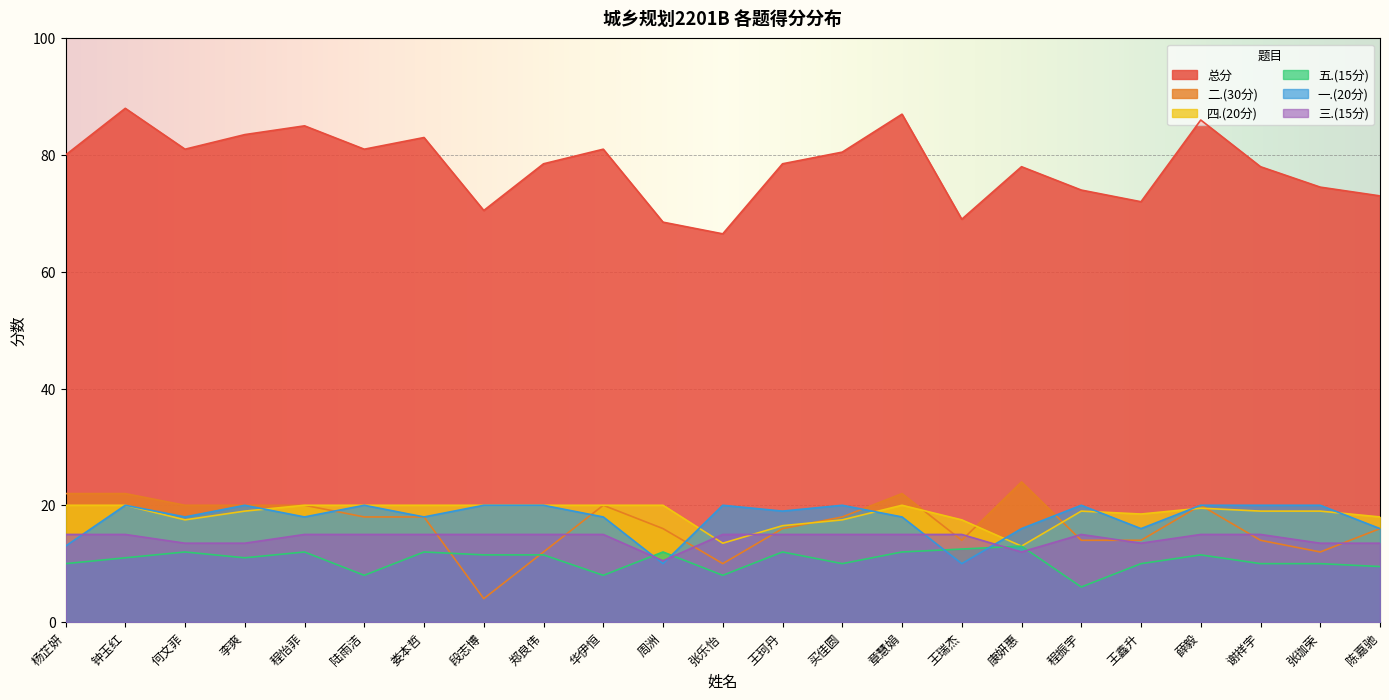

Reading left to right, transcribe all the data shown in this chart.

总分: 杨芷妍=80.0	钟玉红=88.0	何文菲=81.0	李爽=83.5	程怡菲=85.0	陆雨洁=81.0	娄本哲=83.0	段志博=70.5	郑良伟=78.5	华伊恒=81.0	周洲=68.5	张乐怡=66.5	王珂丹=78.5	买佳圆=80.5	章慧娟=87.0	王瑞杰=69.0	康妍惠=78.0	程振宇=74.0	王鑫升=72.0	薛毅=86.0	谢祥宇=78.0	张珈荣=74.5	陈嘉驰=73.0
二.(30分): 杨芷妍=22.0	钟玉红=22.0	何文菲=20.0	李爽=20.0	程怡菲=20.0	陆雨洁=18.0	娄本哲=18.0	段志博=4.0	郑良伟=12.0	华伊恒=20.0	周洲=16.0	张乐怡=10.0	王珂丹=16.0	买佳圆=18.0	章慧娟=22.0	王瑞杰=14.0	康妍惠=24.0	程振宇=14.0	王鑫升=14.0	薛毅=20.0	谢祥宇=14.0	张珈荣=12.0	陈嘉驰=16.0
四.(20分): 杨芷妍=20.0	钟玉红=20.0	何文菲=17.5	李爽=19.0	程怡菲=20.0	陆雨洁=20.0	娄本哲=20.0	段志博=20.0	郑良伟=20.0	华伊恒=20.0	周洲=20.0	张乐怡=13.5	王珂丹=16.5	买佳圆=17.5	章慧娟=20.0	王瑞杰=17.5	康妍惠=13.0	程振宇=19.0	王鑫升=18.5	薛毅=19.5	谢祥宇=19.0	张珈荣=19.0	陈嘉驰=18.0
五.(15分): 杨芷妍=10.0	钟玉红=11.0	何文菲=12.0	李爽=11.0	程怡菲=12.0	陆雨洁=8.0	娄本哲=12.0	段志博=11.5	郑良伟=11.5	华伊恒=8.0	周洲=12.0	张乐怡=8.0	王珂丹=12.0	买佳圆=10.0	章慧娟=12.0	王瑞杰=12.5	康妍惠=13.0	程振宇=6.0	王鑫升=10.0	薛毅=11.5	谢祥宇=10.0	张珈荣=10.0	陈嘉驰=9.5
一.(20分): 杨芷妍=13.0	钟玉红=20.0	何文菲=18.0	李爽=20.0	程怡菲=18.0	陆雨洁=20.0	娄本哲=18.0	段志博=20.0	郑良伟=20.0	华伊恒=18.0	周洲=10.0	张乐怡=20.0	王珂丹=19.0	买佳圆=20.0	章慧娟=18.0	王瑞杰=10.0	康妍惠=16.0	程振宇=20.0	王鑫升=16.0	薛毅=20.0	谢祥宇=20.0	张珈荣=20.0	陈嘉驰=16.0
三.(15分): 杨芷妍=15.0	钟玉红=15.0	何文菲=13.5	李爽=13.5	程怡菲=15.0	陆雨洁=15.0	娄本哲=15.0	段志博=15.0	郑良伟=15.0	华伊恒=15.0	周洲=10.5	张乐怡=15.0	王珂丹=15.0	买佳圆=15.0	章慧娟=15.0	王瑞杰=15.0	康妍惠=12.0	程振宇=15.0	王鑫升=13.5	薛毅=15.0	谢祥宇=15.0	张珈荣=13.5	陈嘉驰=13.5